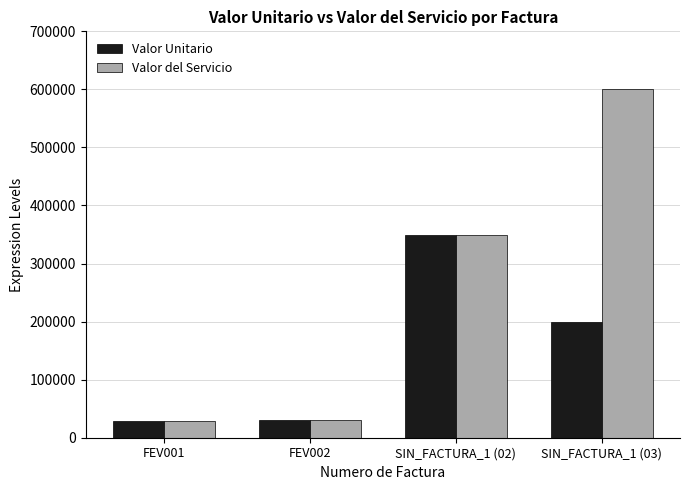

Which series changed the most between FEV001 and SIN_FACTURA_1 (03)?

Valor del Servicio